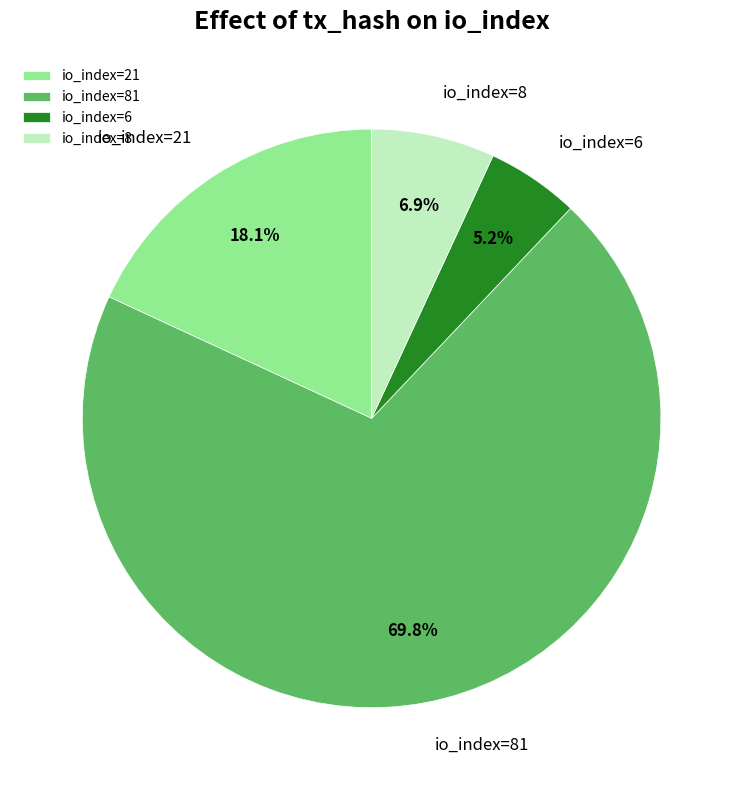

Is the sum of io_index=6 and io_index=81 greater than half?

Yes